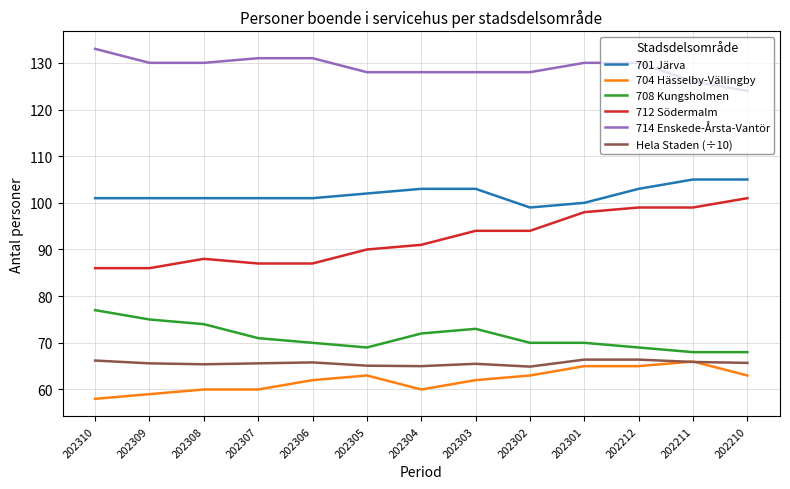

What is the maximum value for Hela Staden (÷10)?

66.4